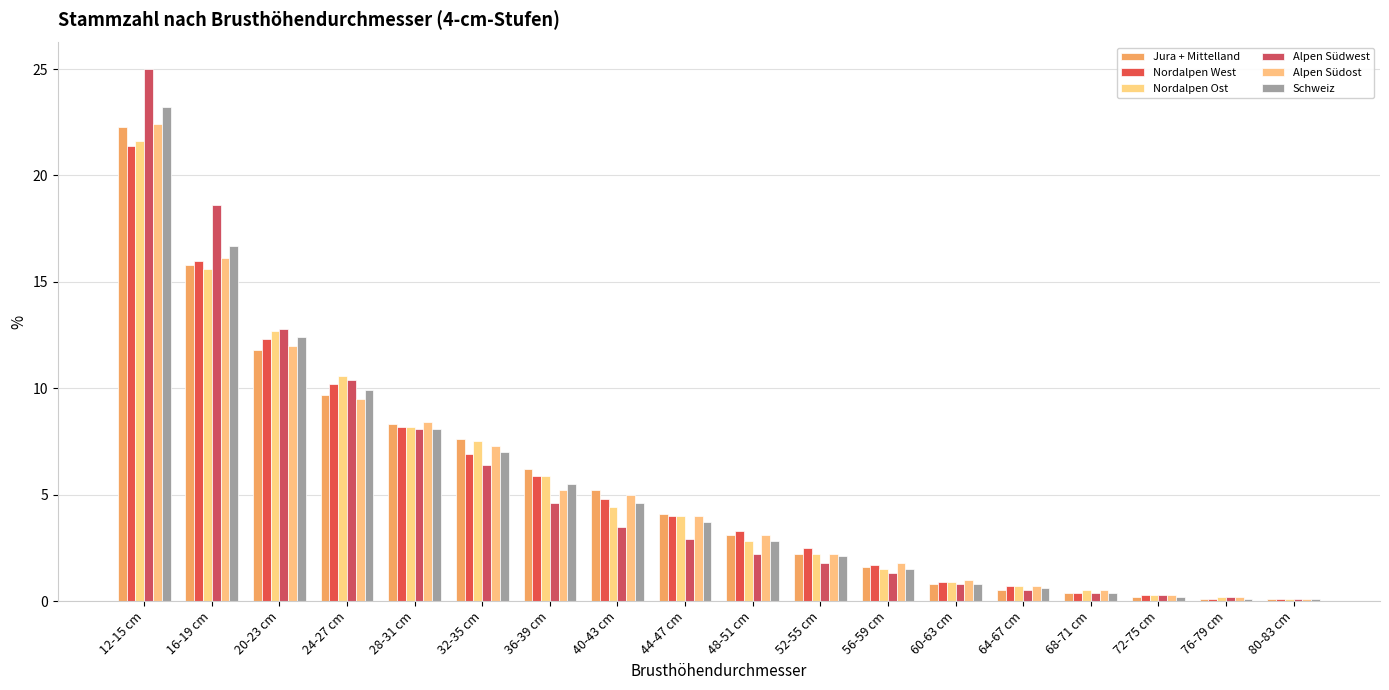

Which series has the largest range (max minus min)?

Alpen Südwest